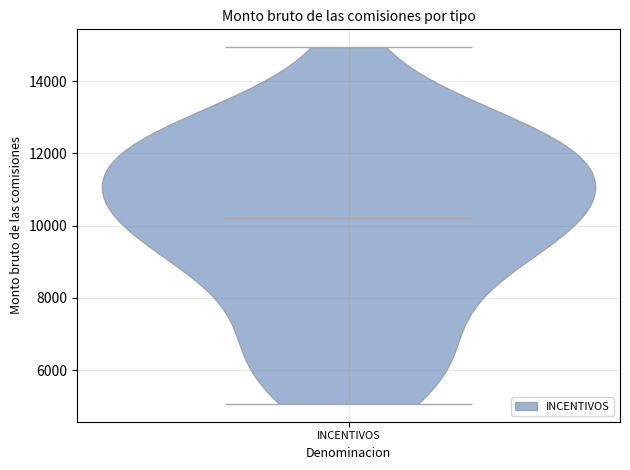

Read this violin plot against the y-axis: where its median line is, and the lowest and highest points the violin reaches. The values are not printed on the chart, so give them approximately, as read against the axis.

median line 10200, lowest point 5000, highest point 15000